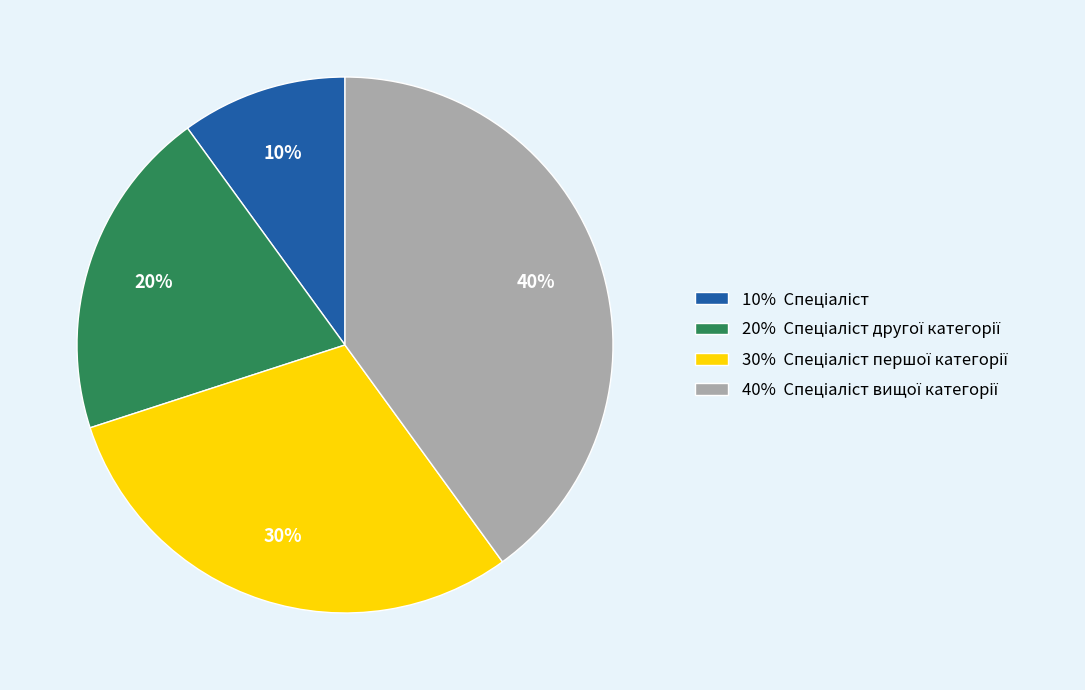

Is there any slice that represents more than half of the pie?

No